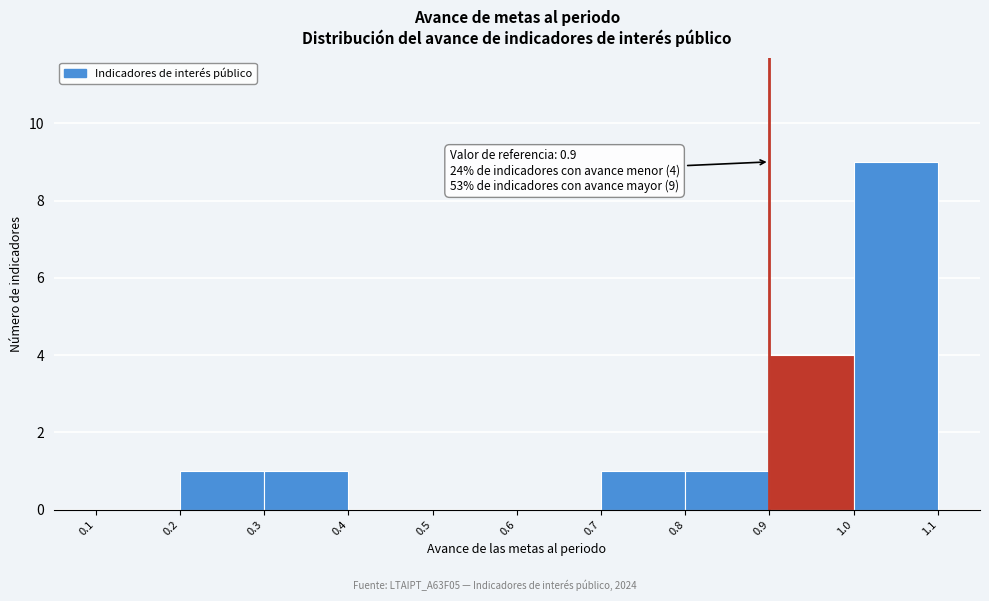

Over which range of the x-axis is the bar tallest?

1.0 to 1.1